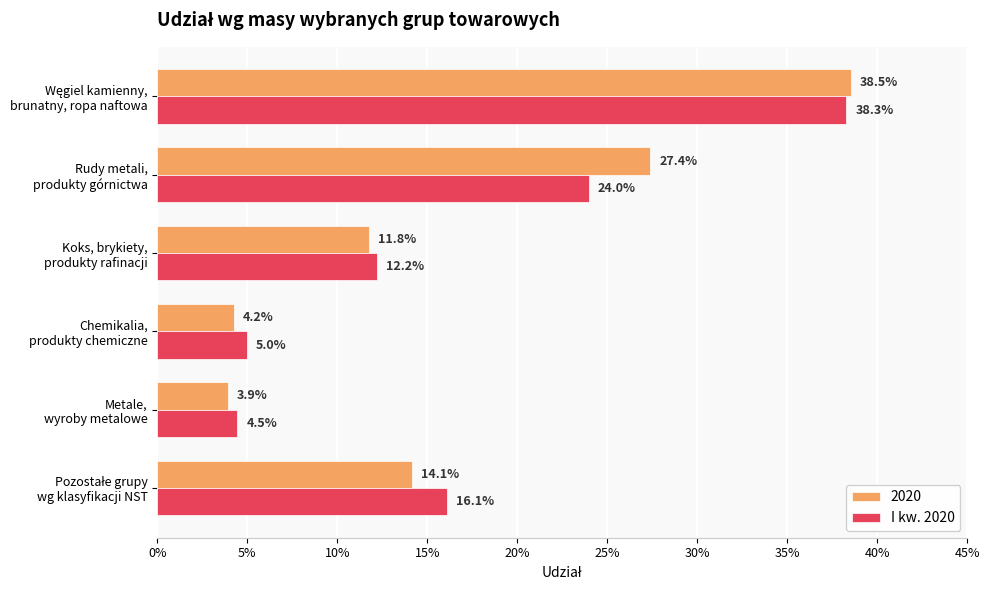

What is the label of the 5th bar from the right?

5%